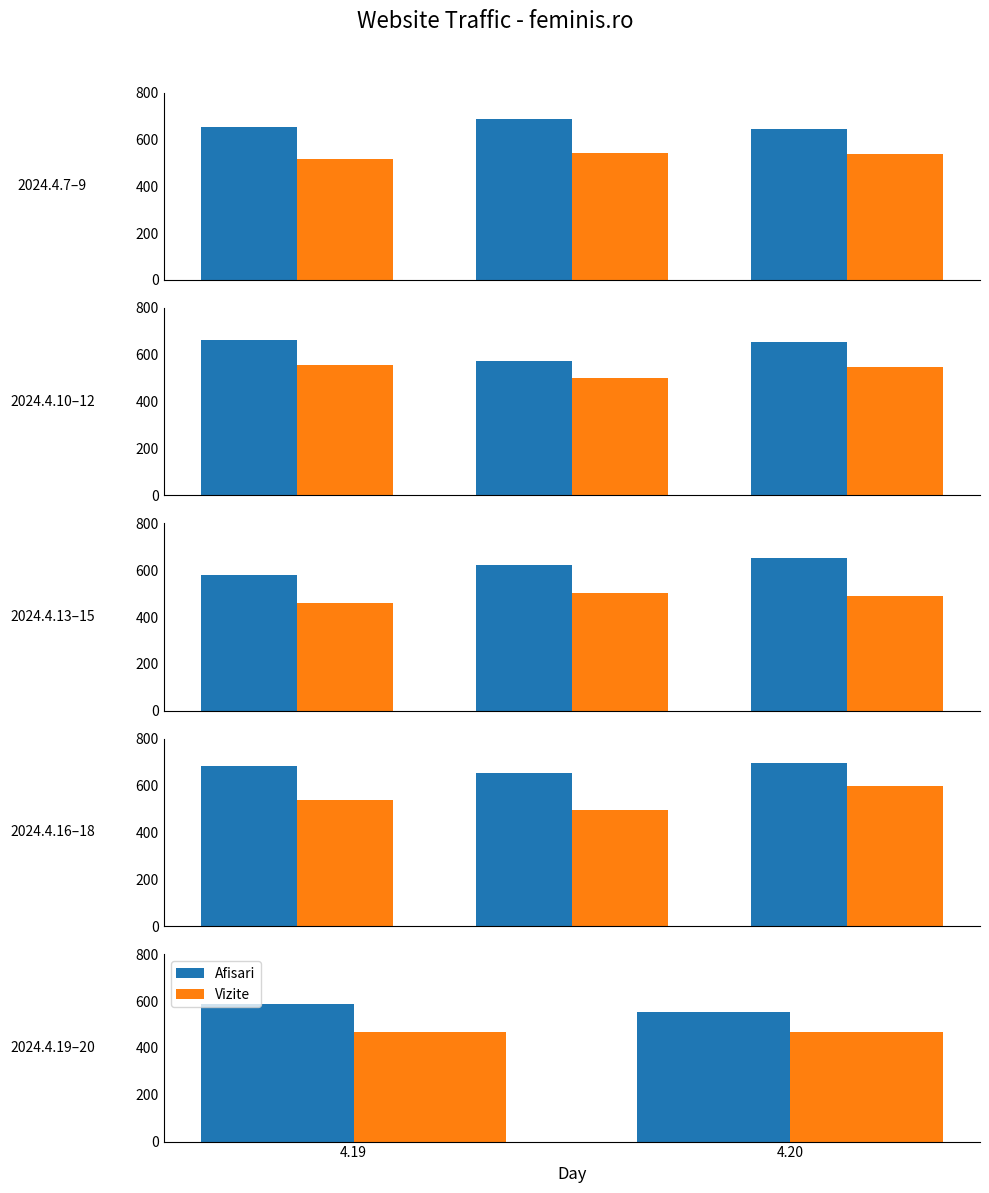

Which series has the largest total across all categories?

Afisari